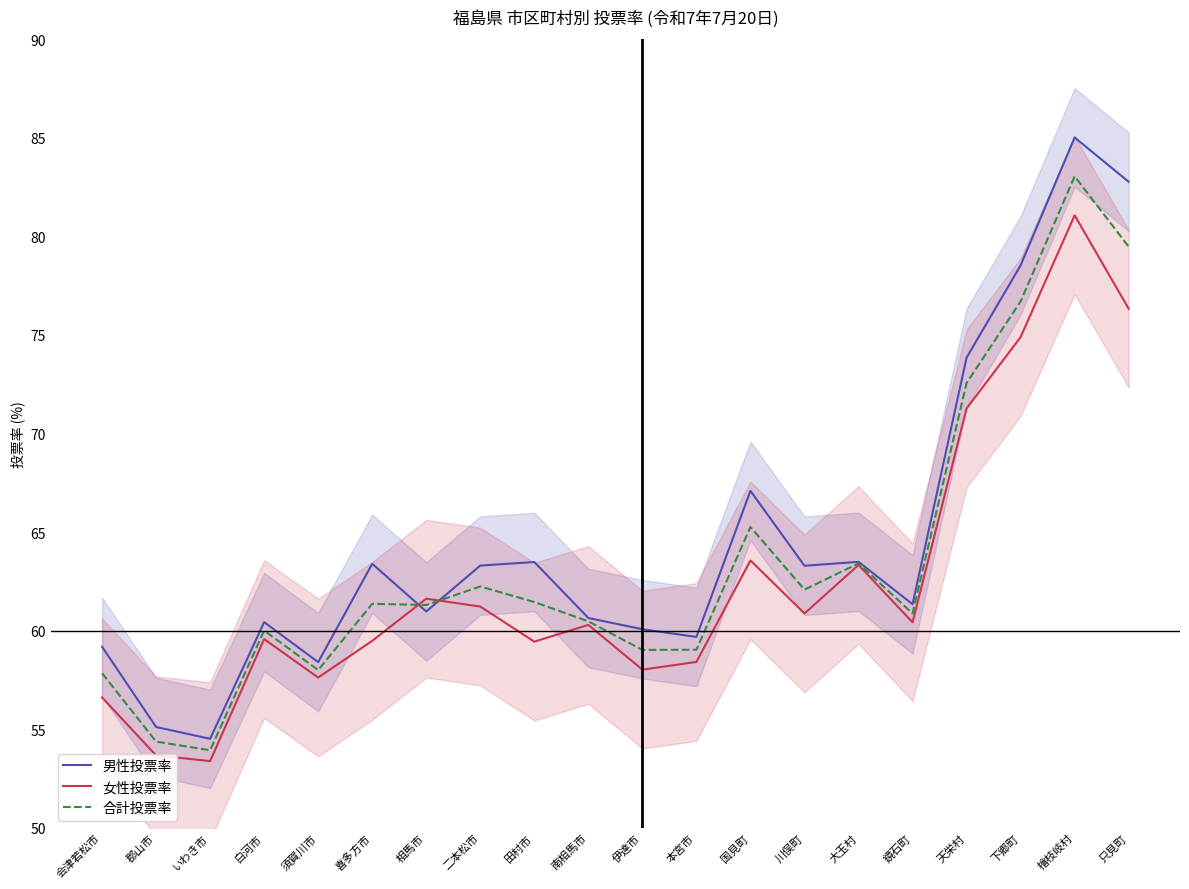

List the series in order of their overall mean, highest first.

男性投票率, 合計投票率, 女性投票率